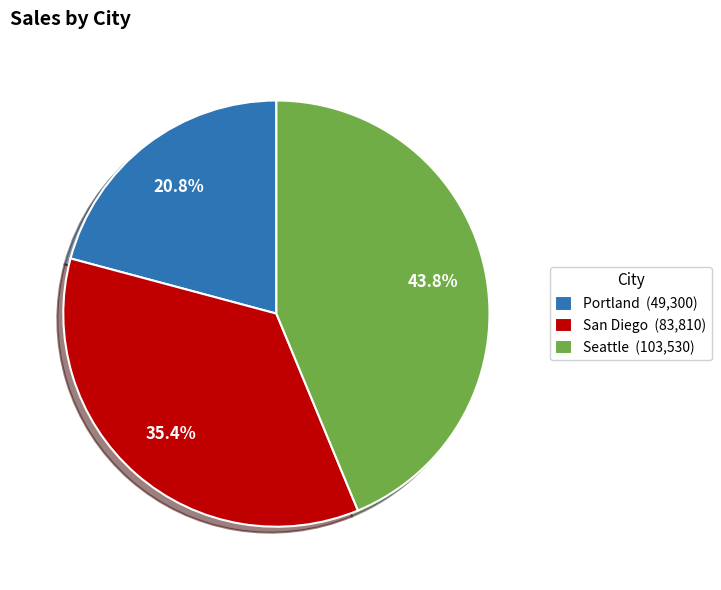

True or false: Portland accounts for 21% of the total.

True